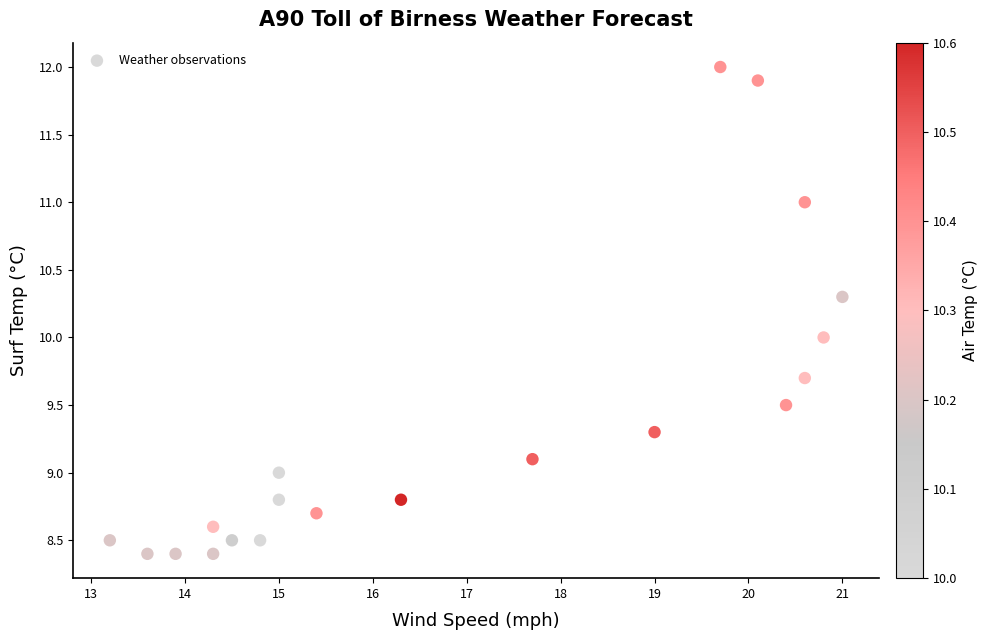

What is the range of Y values (max minus min)?

3.6